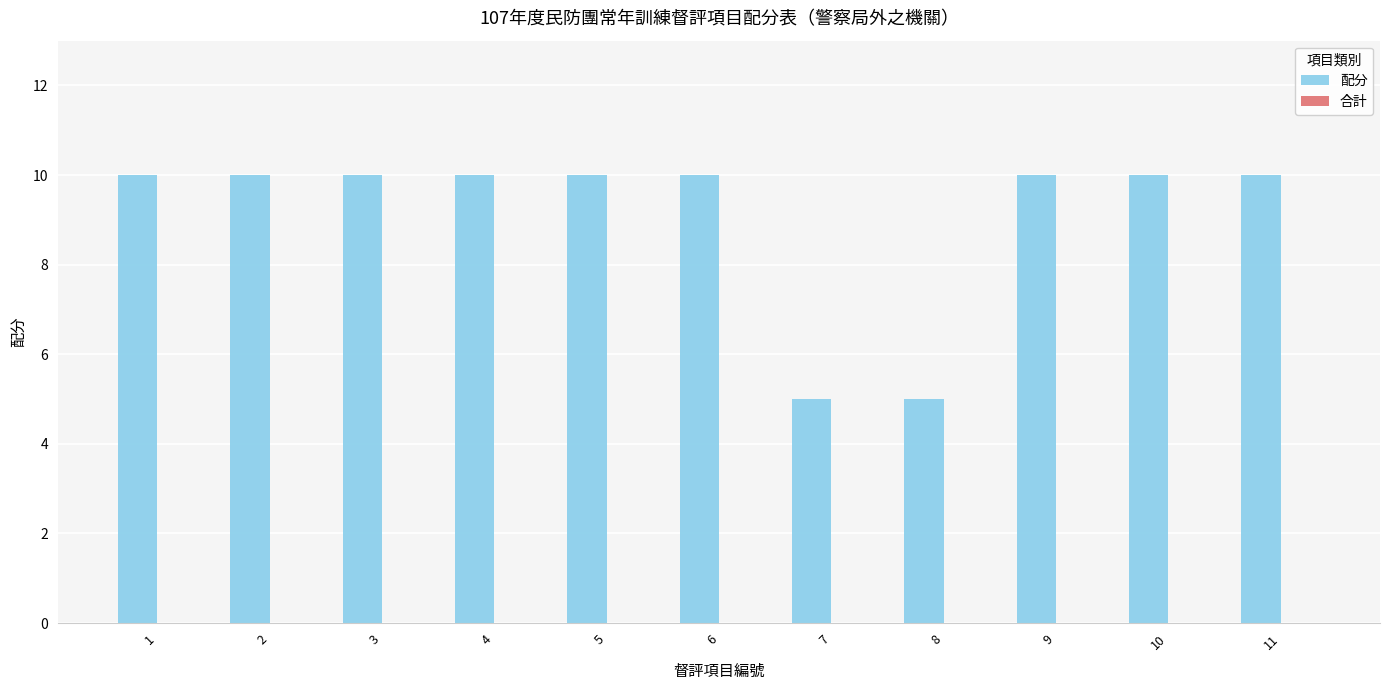

Approximately how many times larger is the value at 11 compared to 1?

1.0